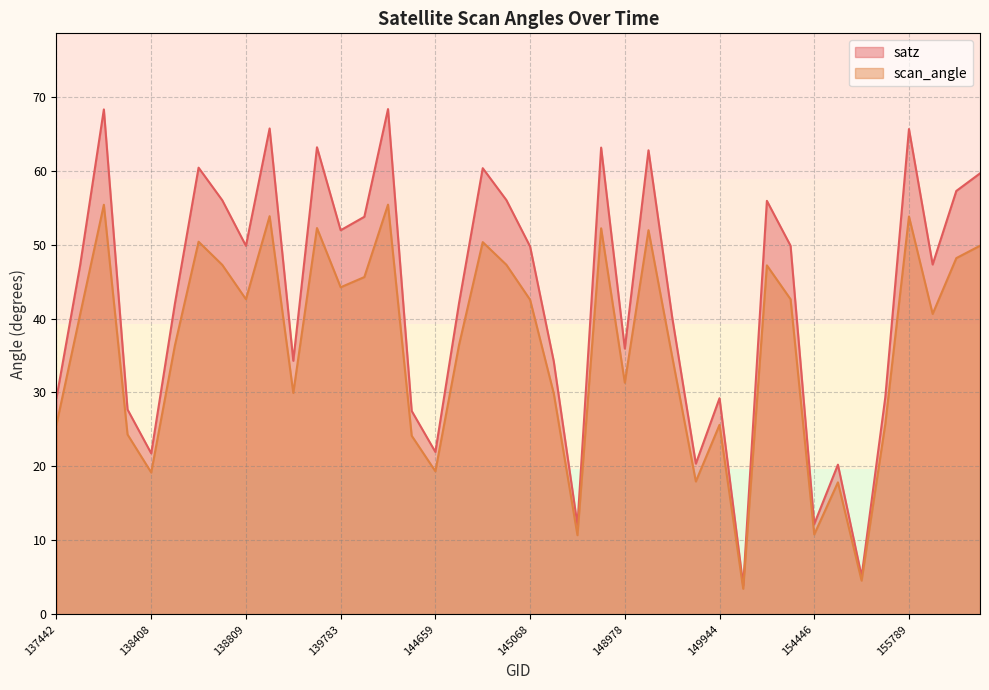

What is the minimum value shown in the chart?

3.4